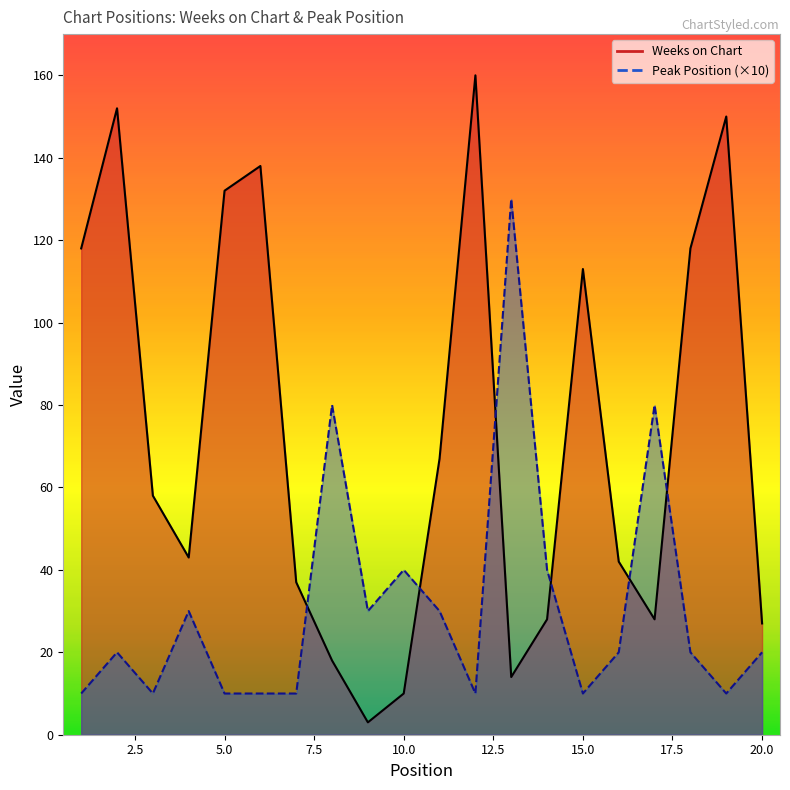

Between 11 and 15, which series saw the biggest shift?

Weeks on Chart